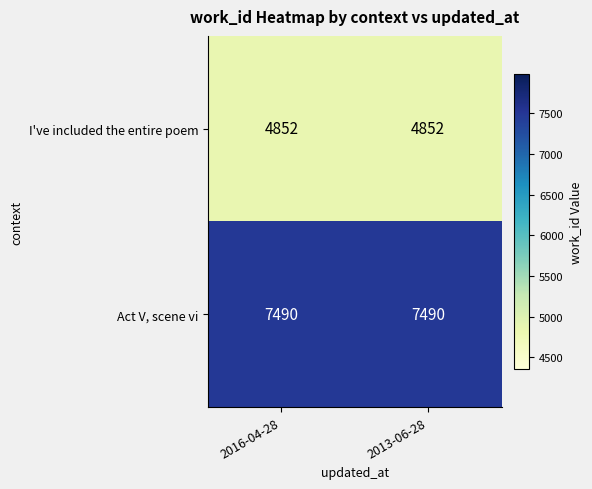

What is the difference between the highest and lowest values at 2016-04-28?

2638